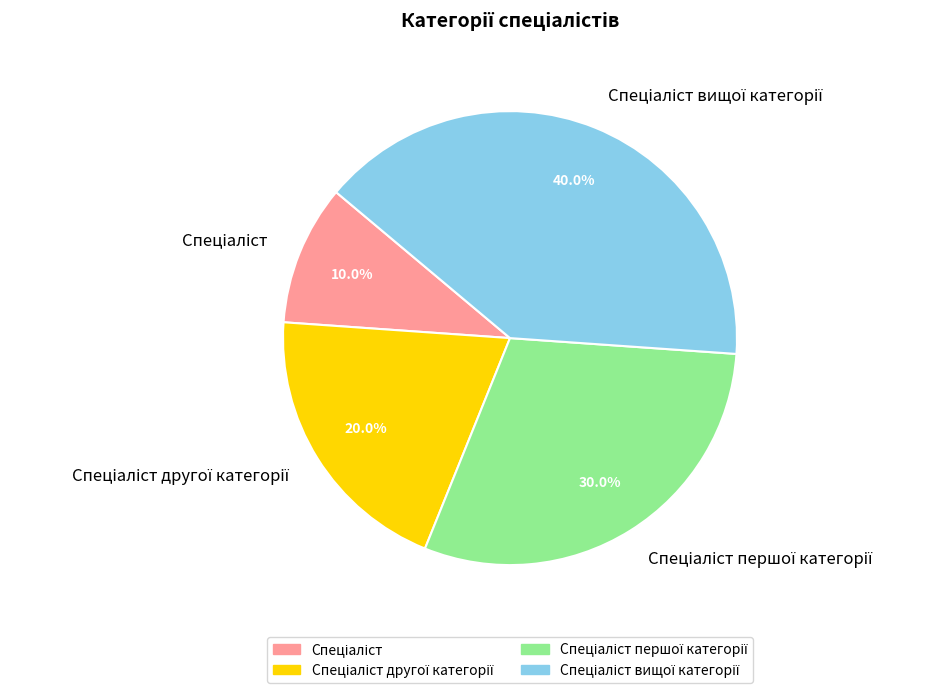

Is there any slice that represents more than half of the pie?

No